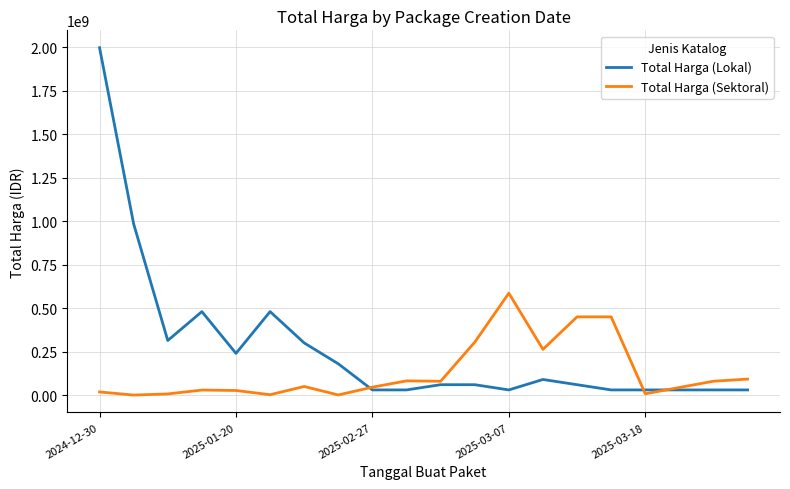

Rank the series by their maximum value, from lowest to highest.

Total Harga (Sektoral), Total Harga (Lokal)